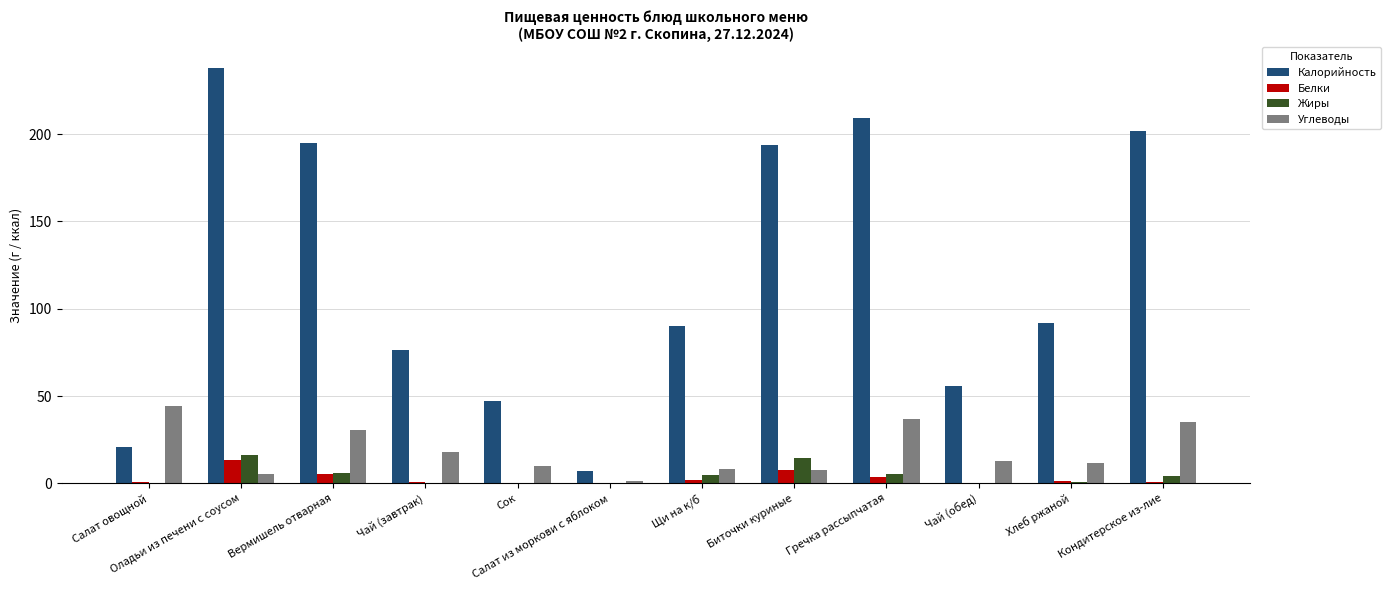

What is the total value across all series at Сок?

57.6